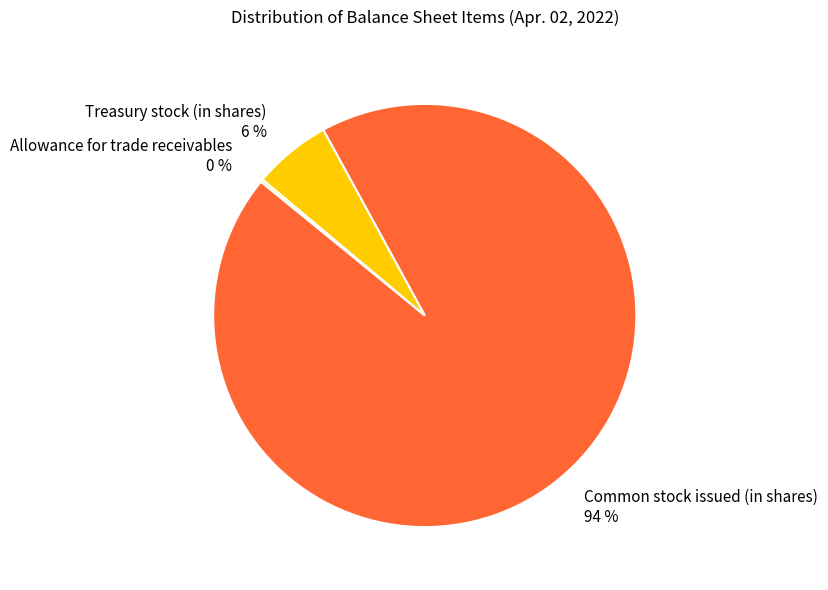

What percentage is the Common stock issued (in shares) 94 % slice, to the nearest percent?

94%